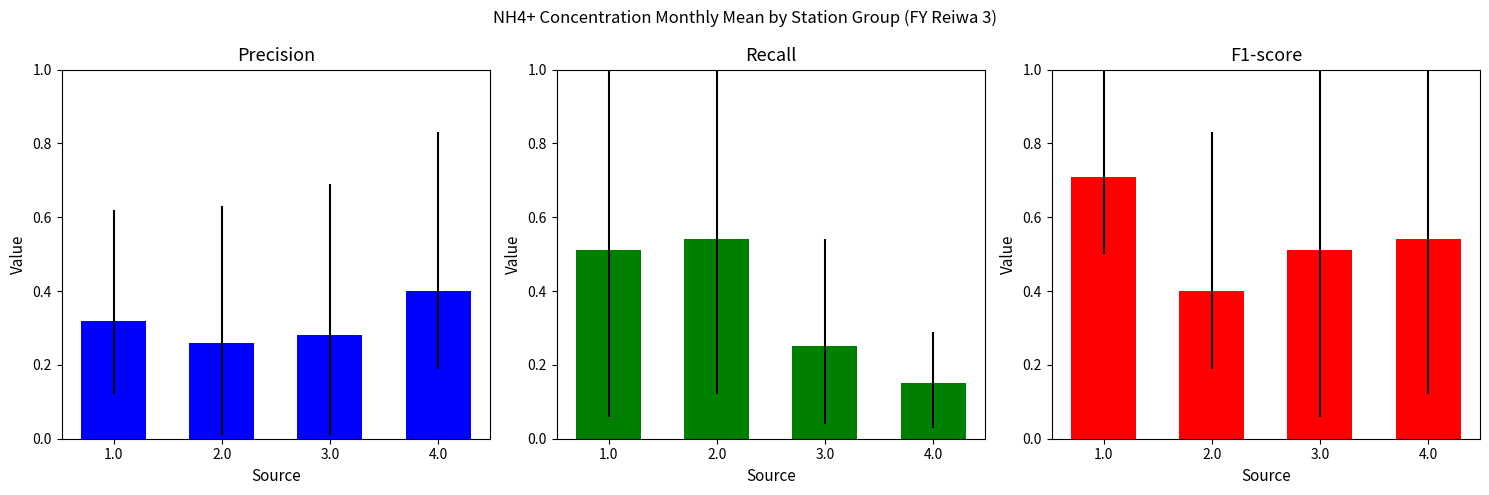

What is the value of the Precision bar at the 3rd from the left?

0.3